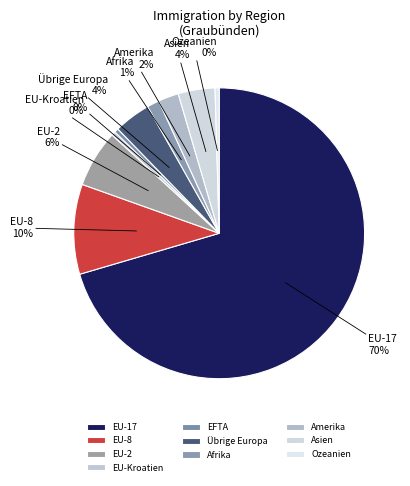

Does Asien account for over 50% of the chart?

No